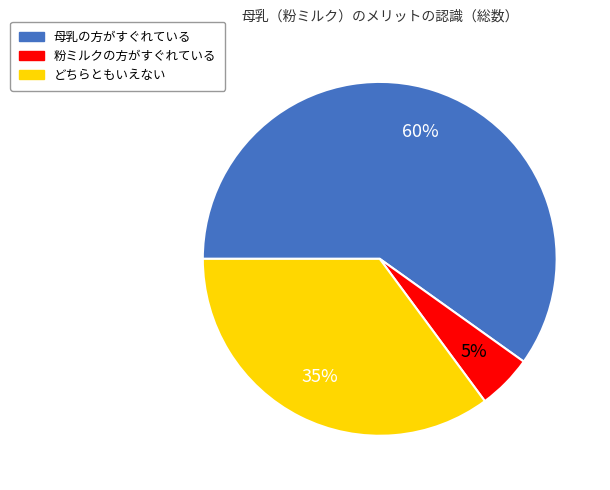

How many slices are in this pie chart?

3